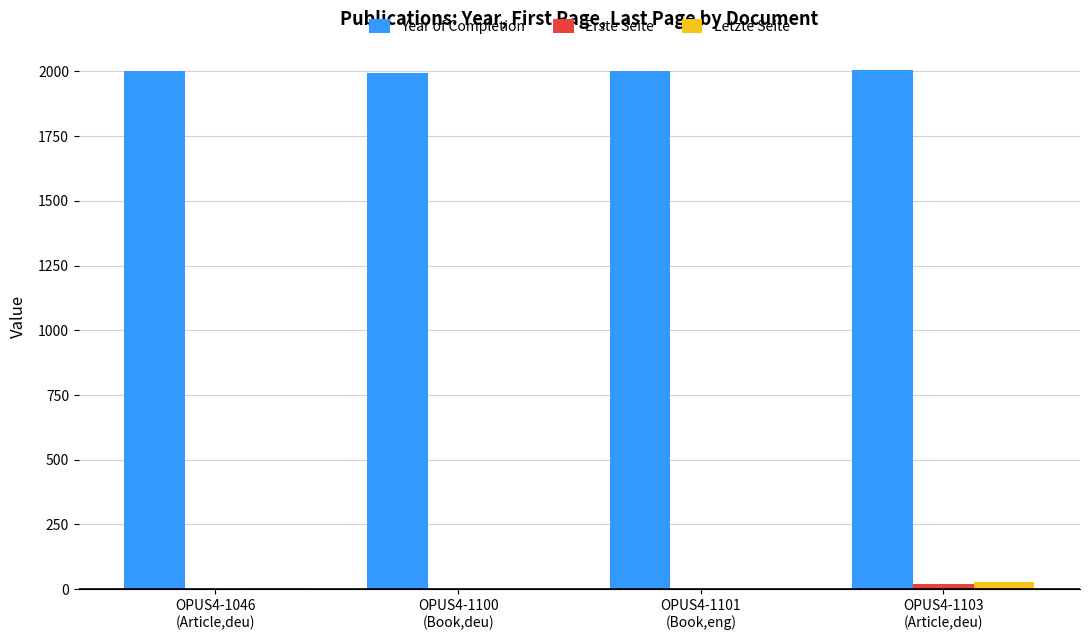

What is the sum of all Letzte Seite values?

33